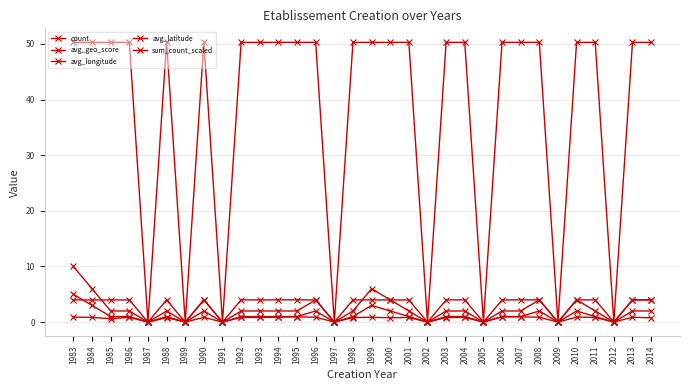

Count the number of data series in this chart.

5